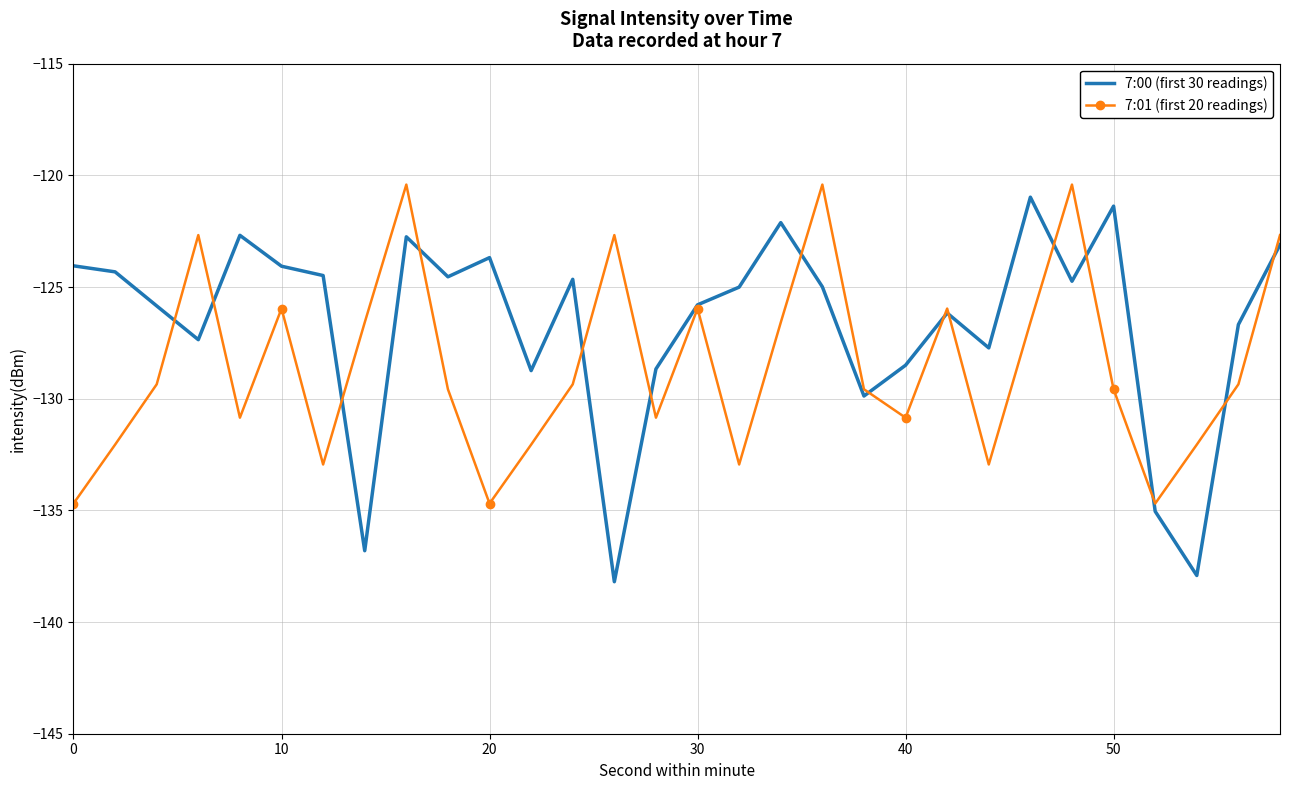

List the series in order of their overall mean, highest first.

7:00 (first 30 readings), 7:01 (first 20 readings)